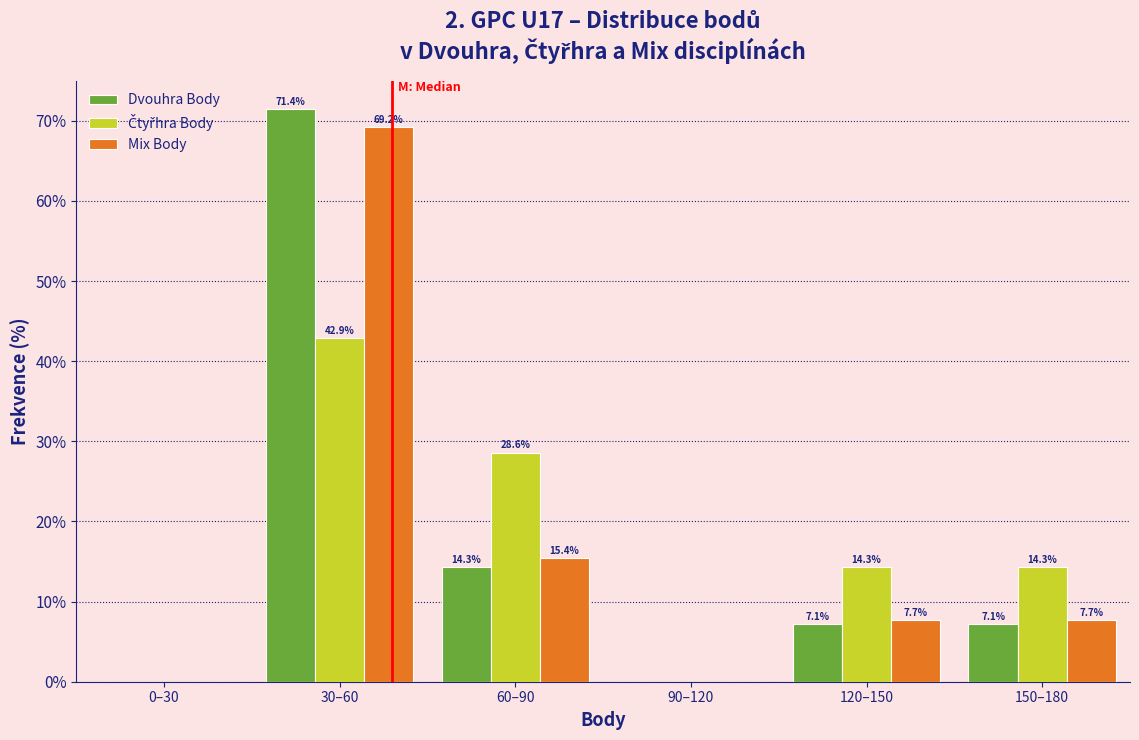

What is the sum of all Mix Body values?

100.0